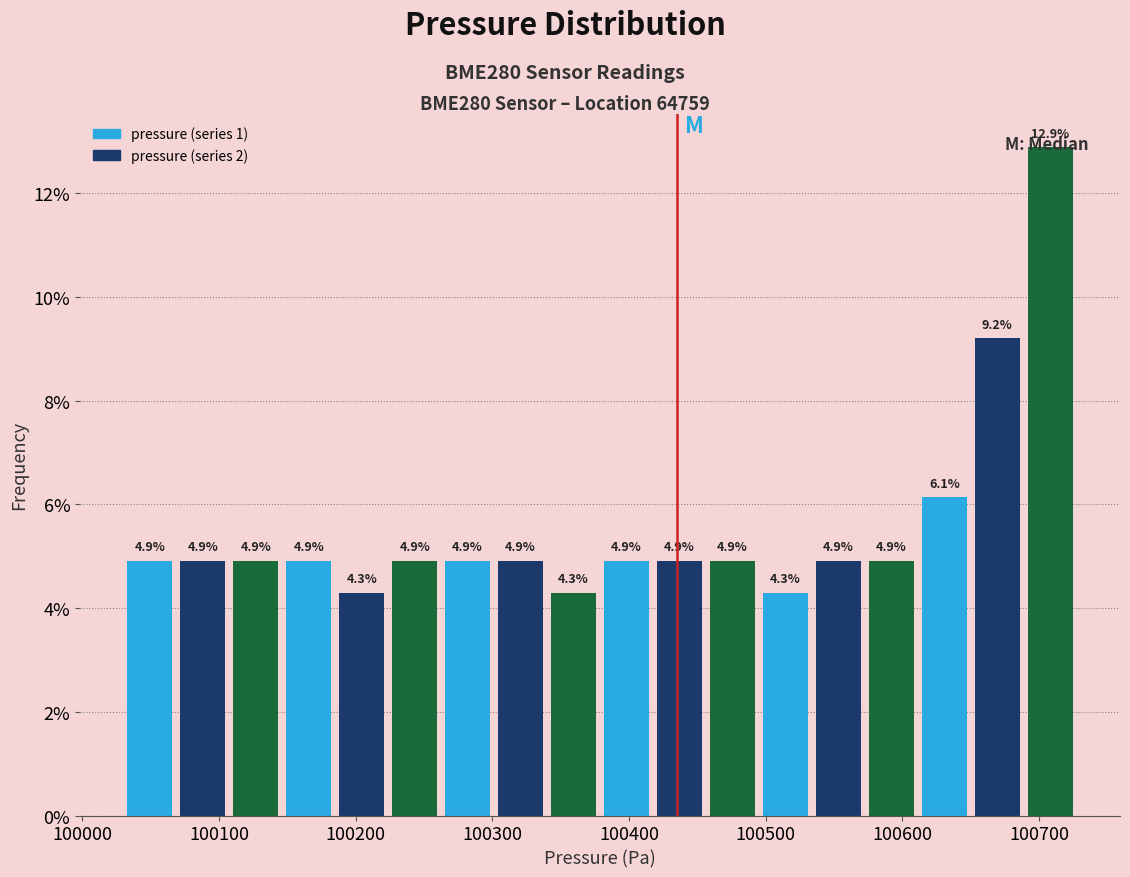

Around what value on the x-axis is the tallest bar? Give the approximate position of its centre, as read against the axis.

100710